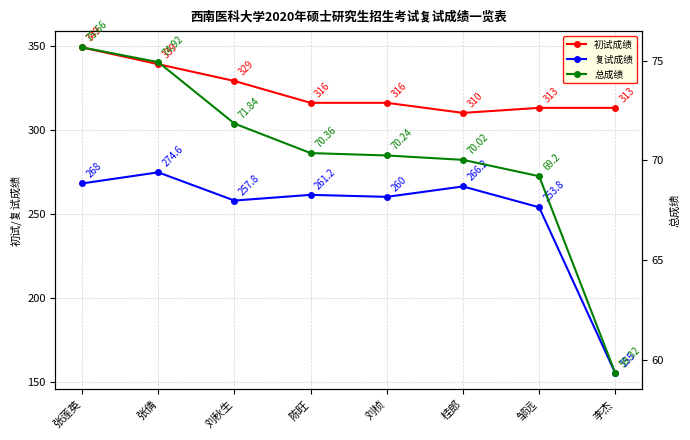

Reading left to right, transcribe all the data shown in this chart.

初试成绩: 张莲英=349.0	张倩=339.0	刘秋生=329.0	陈旺=316.0	刘桢=316.0	桂郎=310.0	邹远=313.0	李杰=313.0
复试成绩: 张莲英=268.0	张倩=274.6	刘秋生=257.8	陈旺=261.2	刘桢=260.0	桂郎=266.2	邹远=253.8	李杰=155.0
总成绩: 张莲英=75.7	张倩=74.9	刘秋生=71.8	陈旺=70.4	刘桢=70.2	桂郎=70.0	邹远=69.2	李杰=59.3